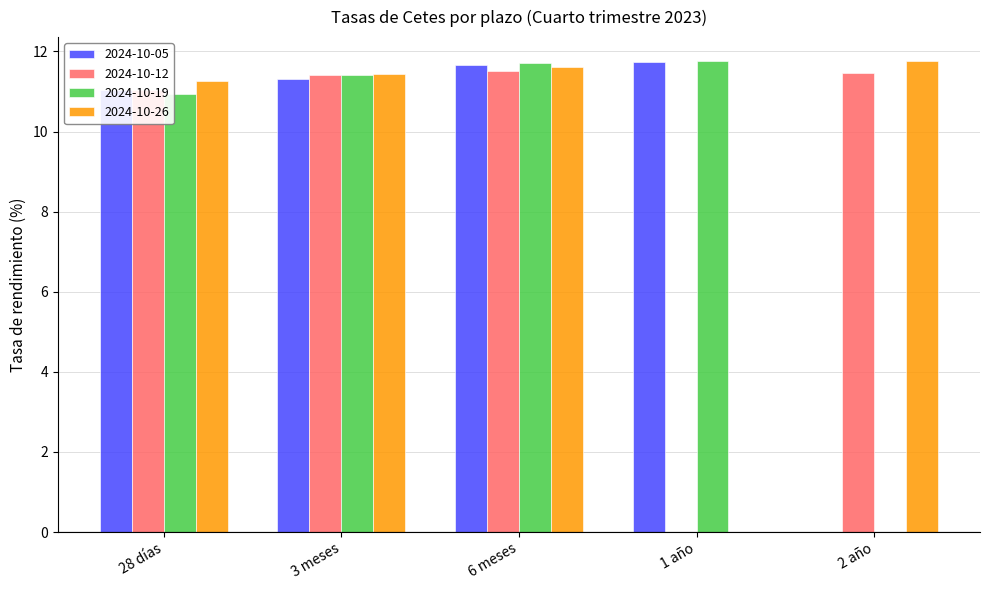

Where is 2024-10-19 nearest to the value 5?

2 año